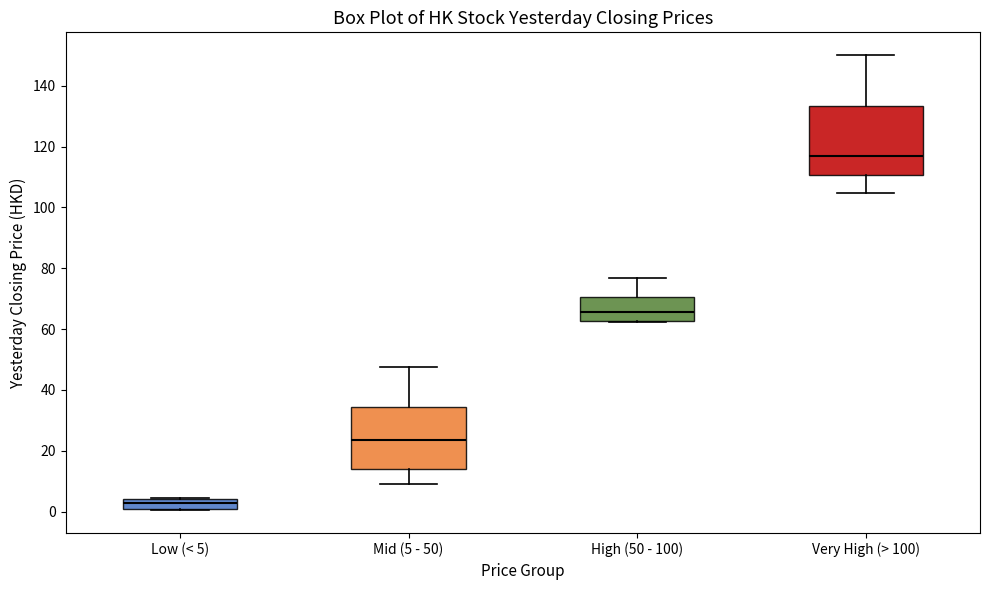

Which box has the lowest median line?

Low (< 5)